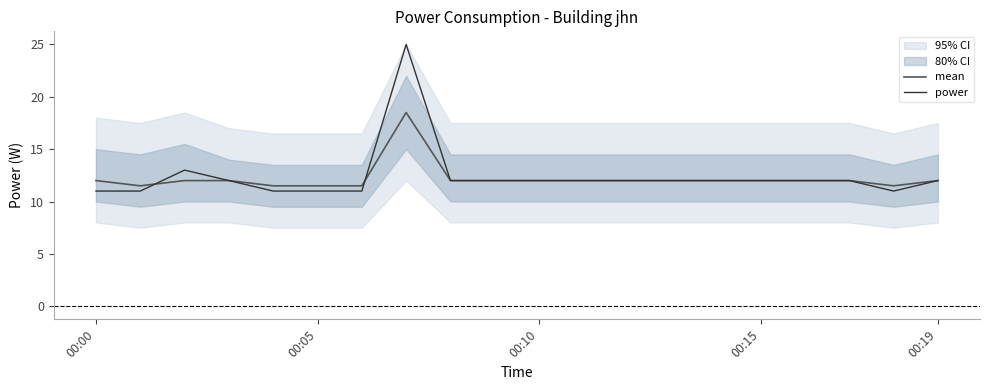

Is it true that power equals 11.0 at 00:05?

True